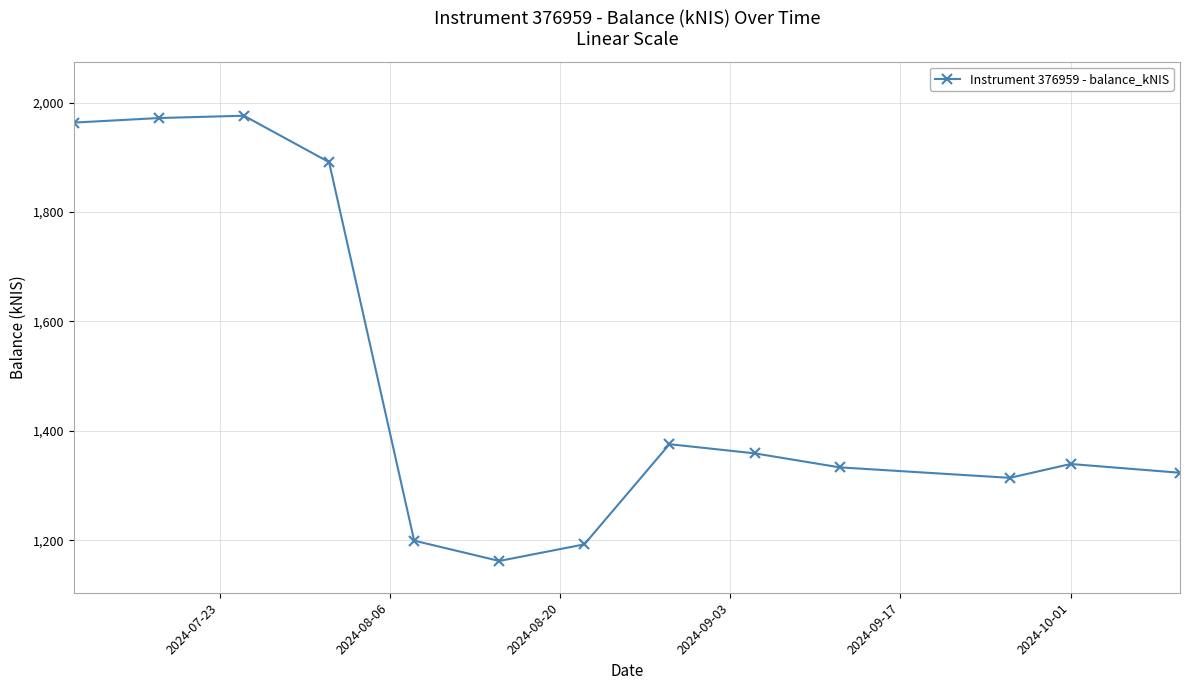

Is this an area chart (filled region under the line)?

No